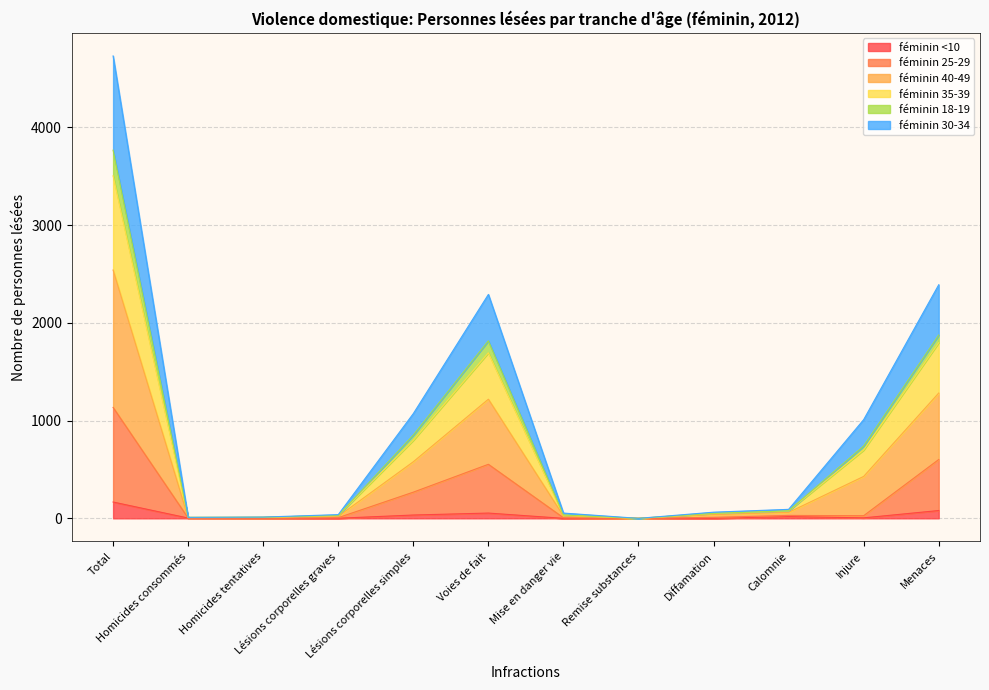

Between Mise en danger vie and Lésions corporelles simples, which is larger?

Lésions corporelles simples